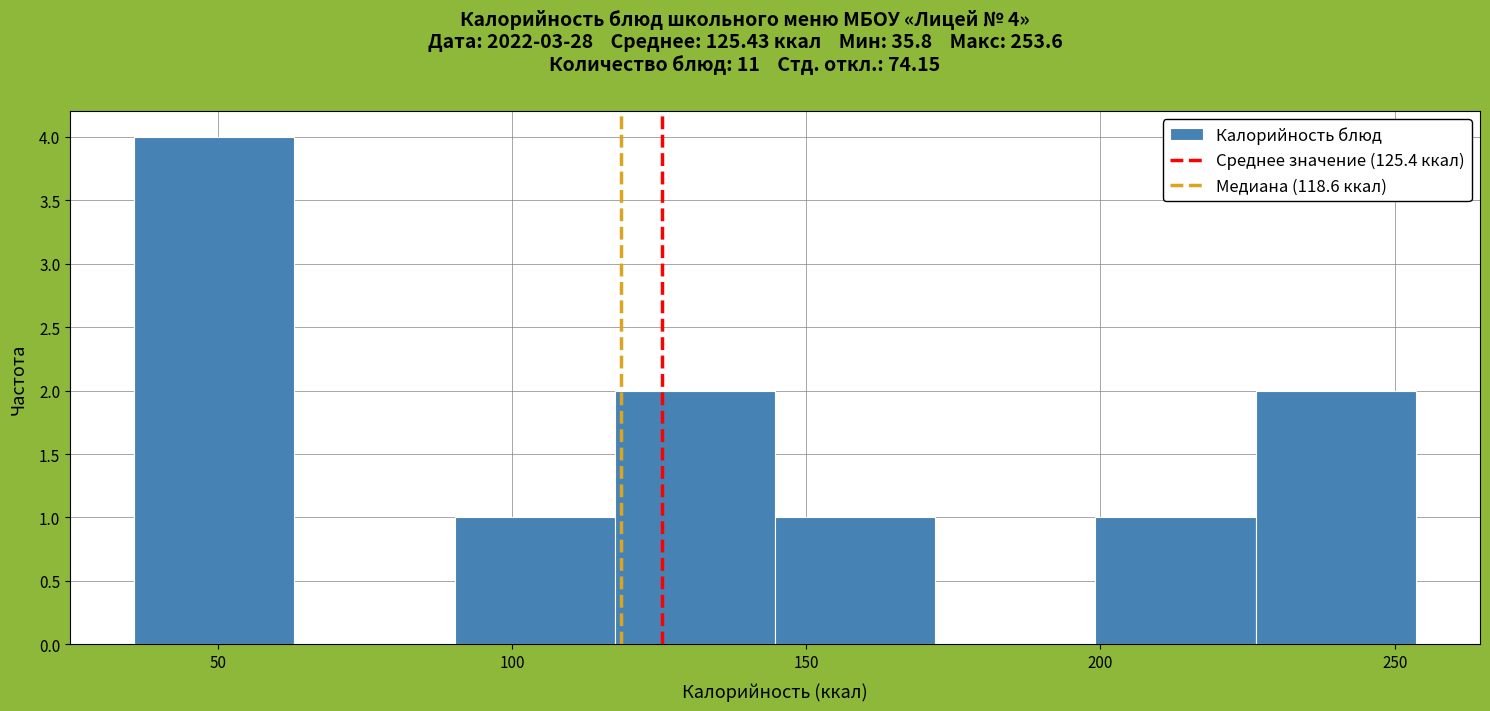

Which range on the x-axis has the tallest bar?

35 to 65